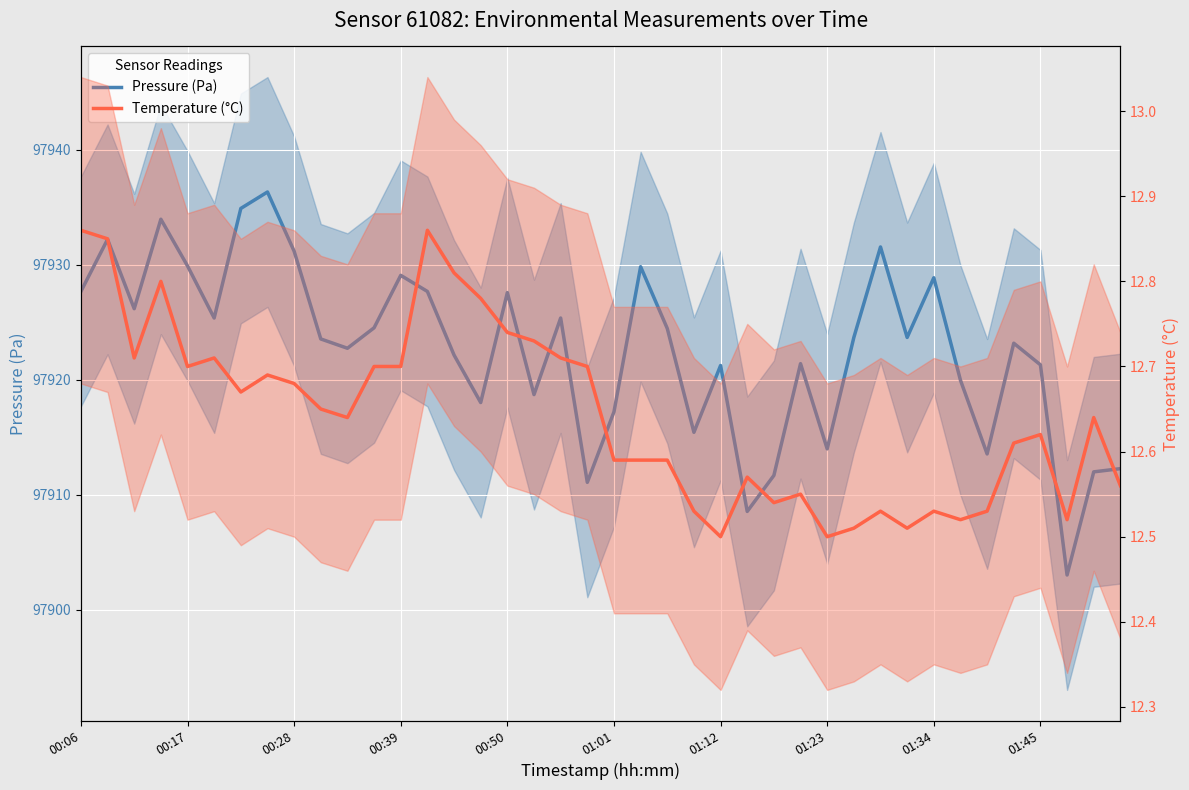

True or false: Pressure (Pa) and Temperature (°C) intersect in this chart.

False